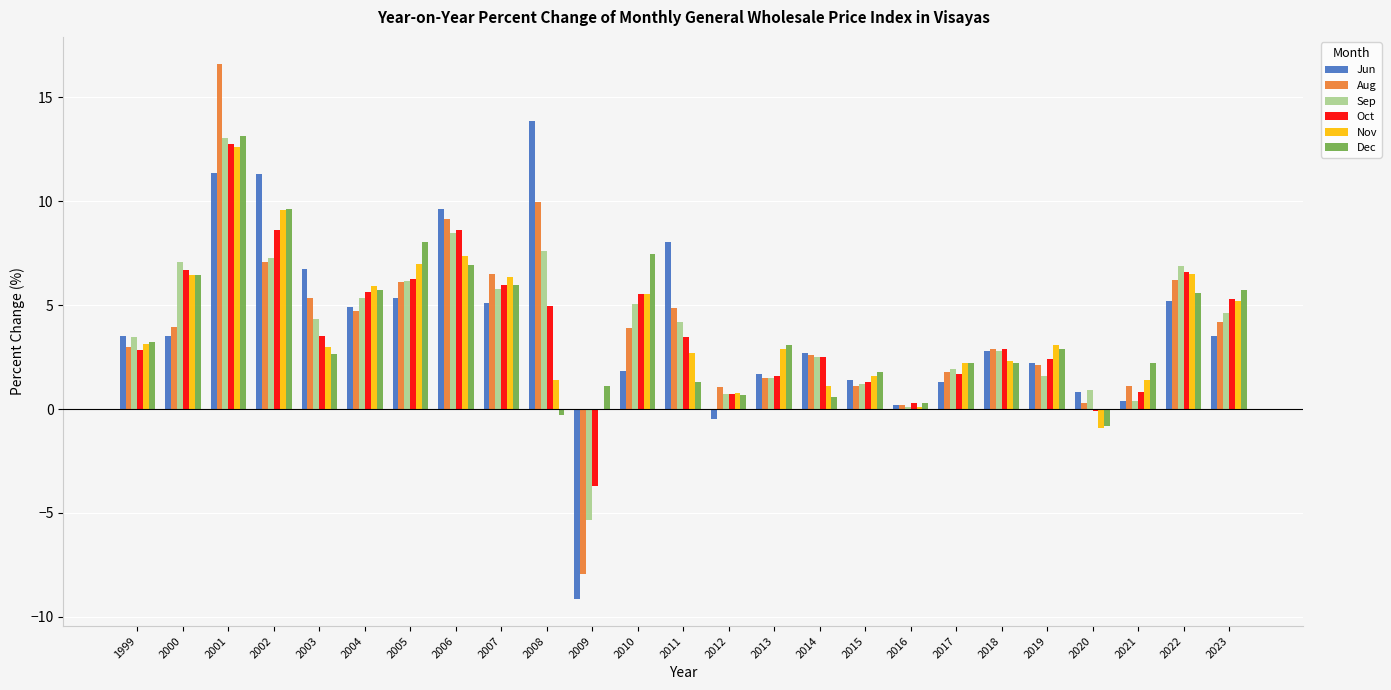

How many groups of bars are there?

25